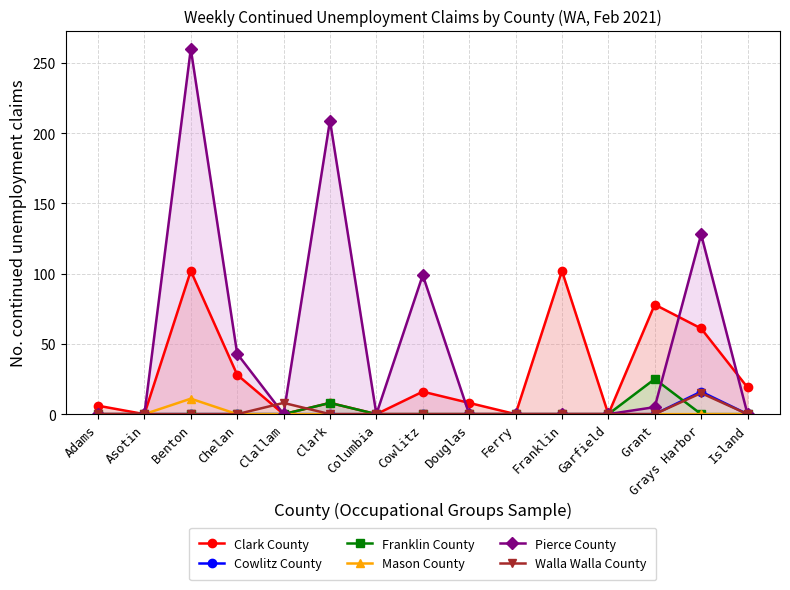

Reading right to left, extract all data points from this chart.

Clark County: Island=19	Grays Harbor=61	Grant=78	Garfield=0	Franklin=102	Ferry=0	Douglas=8	Cowlitz=16	Columbia=0	Clark=8	Clallam=0	Chelan=28	Benton=102	Asotin=0	Adams=6
Cowlitz County: Island=0	Grays Harbor=16	Grant=0	Garfield=0	Franklin=0	Ferry=0	Douglas=0	Cowlitz=0	Columbia=0	Clark=0	Clallam=0	Chelan=0	Benton=0	Asotin=0	Adams=0
Franklin County: Island=0	Grays Harbor=0	Grant=25	Garfield=0	Franklin=0	Ferry=0	Douglas=0	Cowlitz=0	Columbia=0	Clark=8	Clallam=0	Chelan=0	Benton=0	Asotin=0	Adams=0
Mason County: Island=0	Grays Harbor=0	Grant=0	Garfield=0	Franklin=0	Ferry=0	Douglas=0	Cowlitz=0	Columbia=0	Clark=0	Clallam=0	Chelan=0	Benton=11	Asotin=0	Adams=0
Pierce County: Island=0	Grays Harbor=128	Grant=5	Garfield=0	Franklin=0	Ferry=0	Douglas=0	Cowlitz=99	Columbia=0	Clark=209	Clallam=0	Chelan=43	Benton=260	Asotin=0	Adams=0
Walla Walla County: Island=0	Grays Harbor=15	Grant=0	Garfield=0	Franklin=0	Ferry=0	Douglas=0	Cowlitz=0	Columbia=0	Clark=0	Clallam=8	Chelan=0	Benton=0	Asotin=0	Adams=0